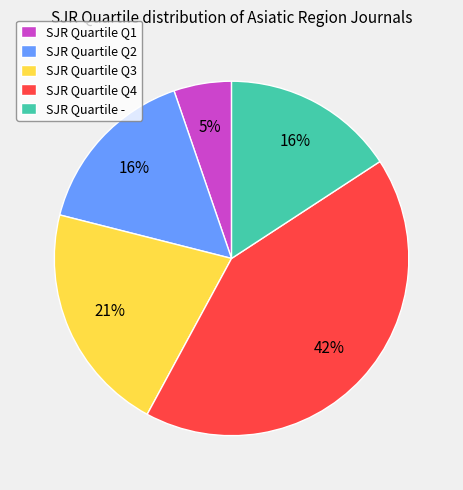

To the nearest percent, what percentage of the pie is SJR Quartile Q1?

5%